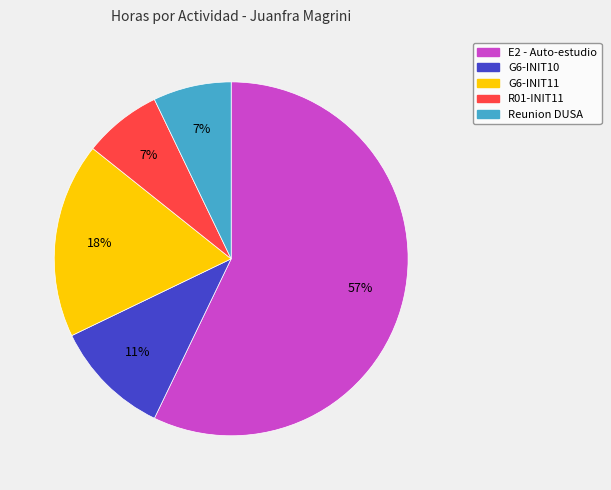

Which has a higher value, G6-INIT11 or R01-INIT11?

G6-INIT11